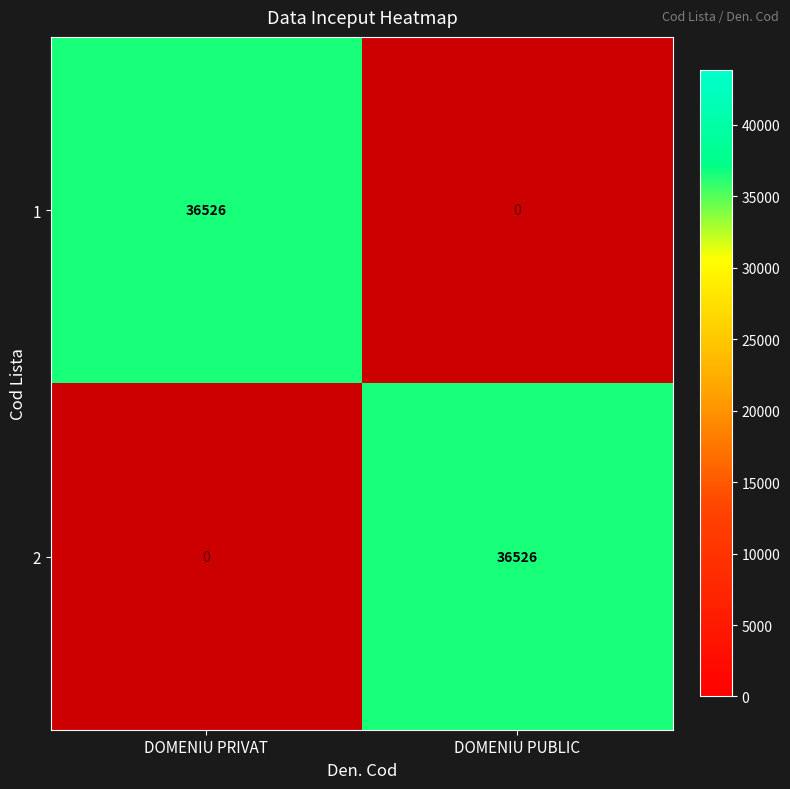

Which category has the highest value in the 2 series?

DOMENIU PUBLIC